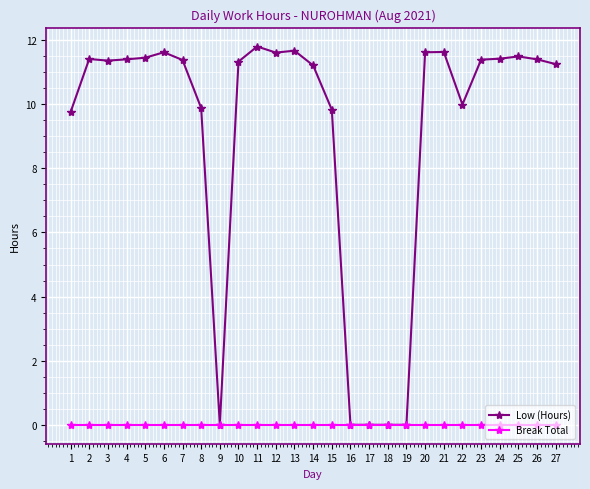

Rank the series by their maximum value, from lowest to highest.

Break Total, Low (Hours)